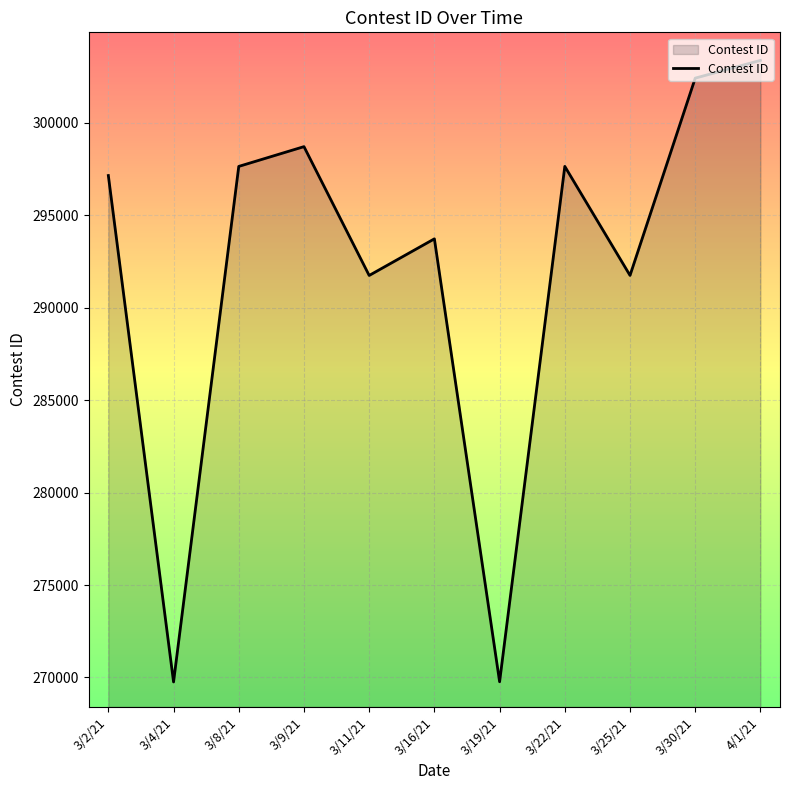

True or false: the data shows 269770 at 3/19/21.

True